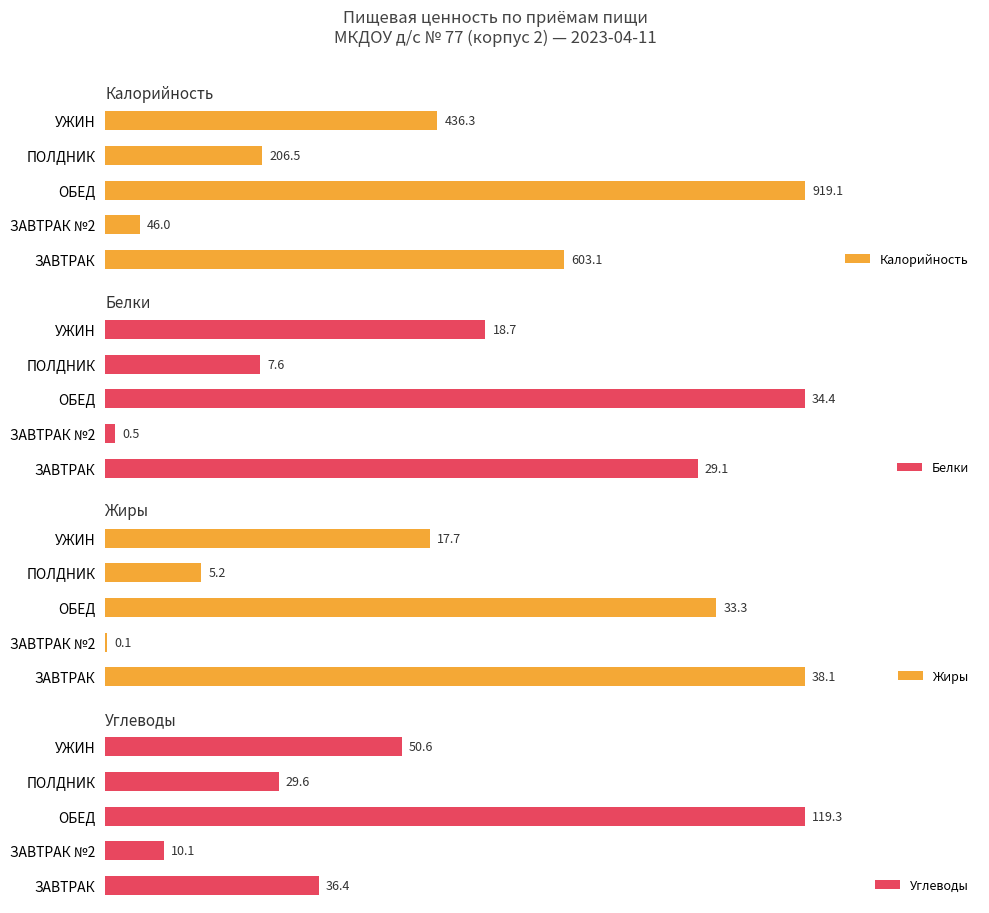

Where is Жиры nearest to the value 19?

УЖИН